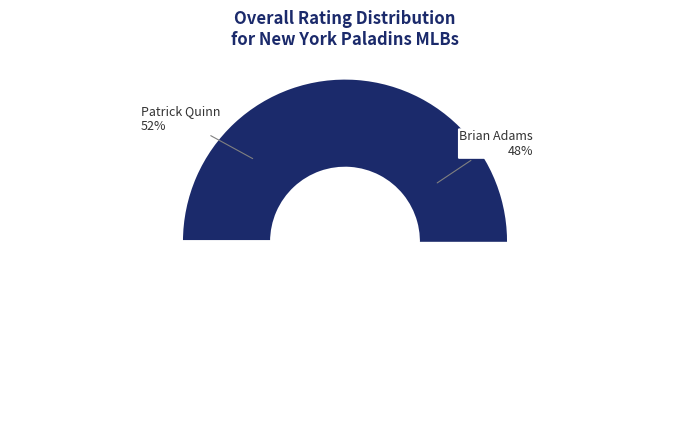

To the nearest percent, what is the difference between the largest and smallest slice percentages?

4%